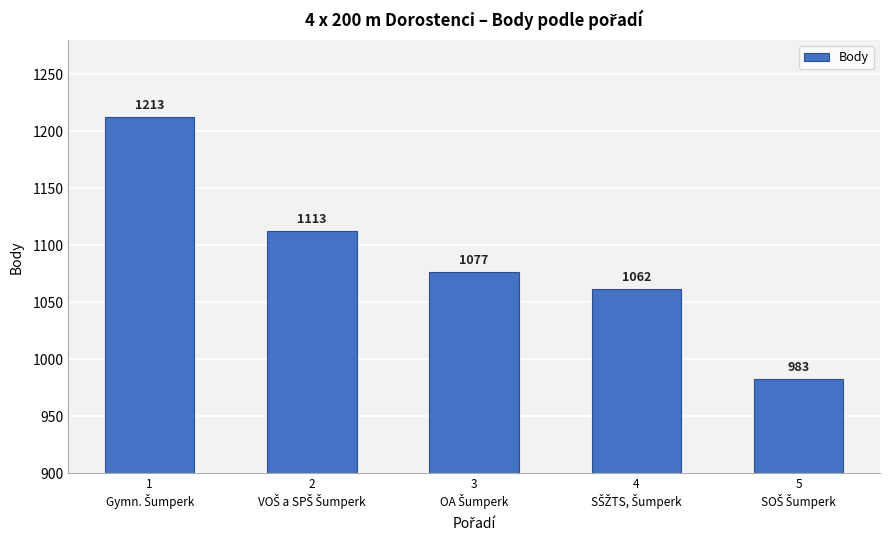

What is the average value?

1090